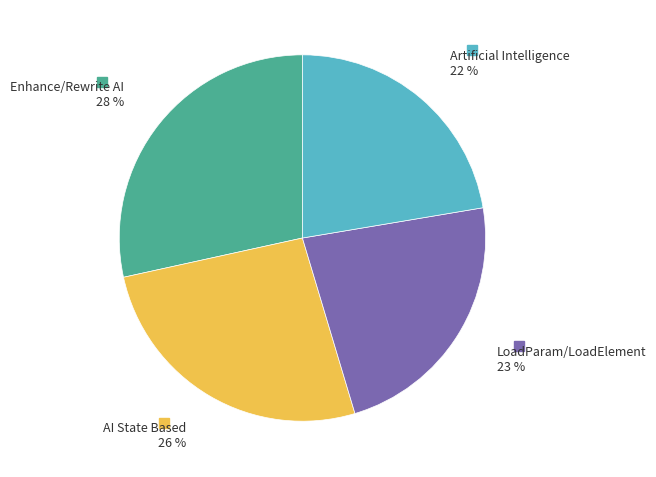

To the nearest percent, what is the average slice percentage?

25%